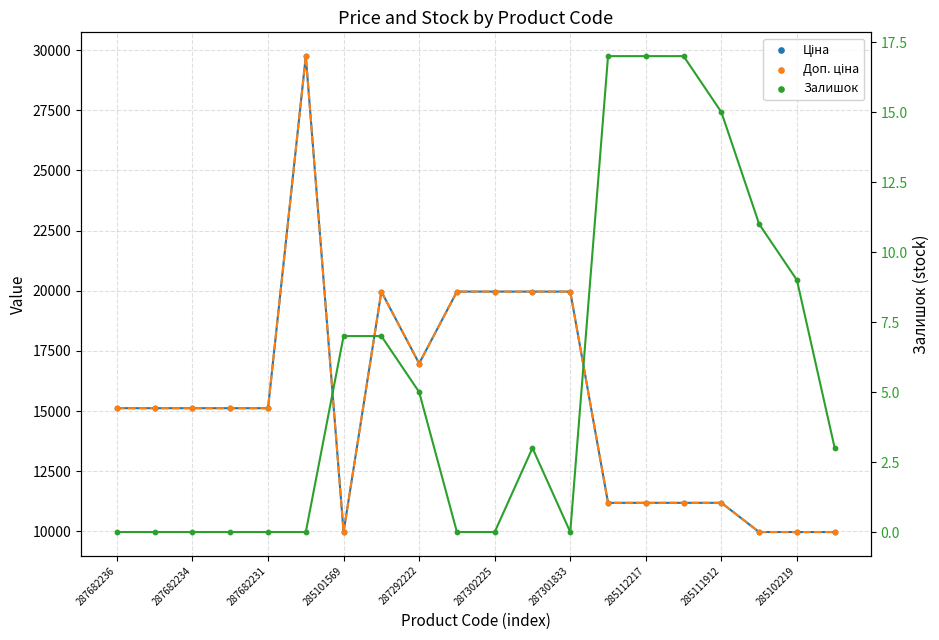

Which series contains the highest Y value?

Ціна